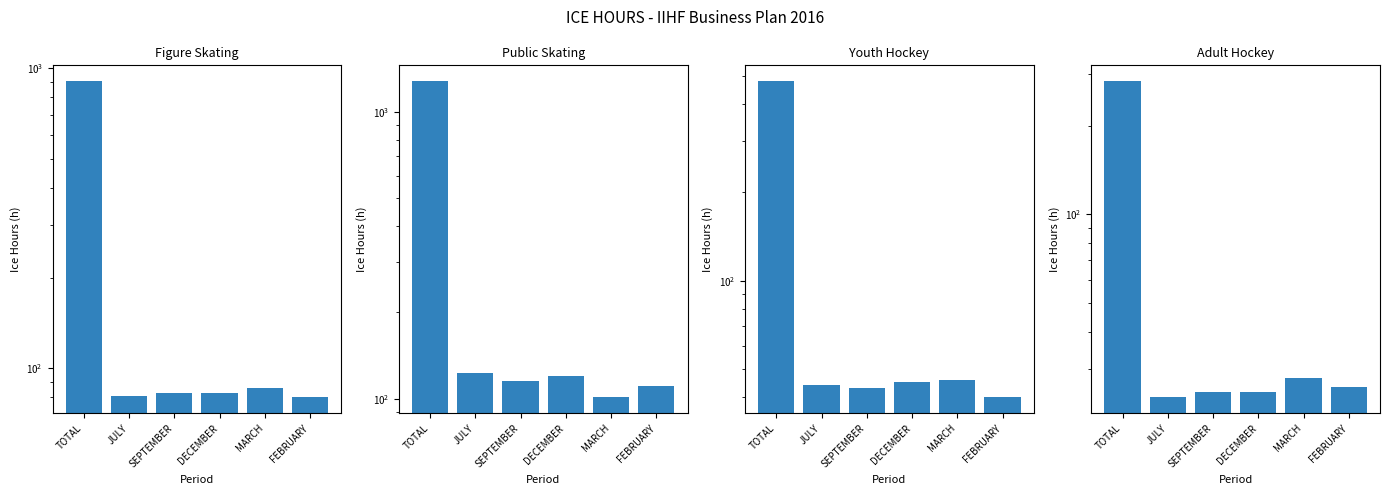

Is it true that Public Skating equals 111 at FEBRUARY?

True